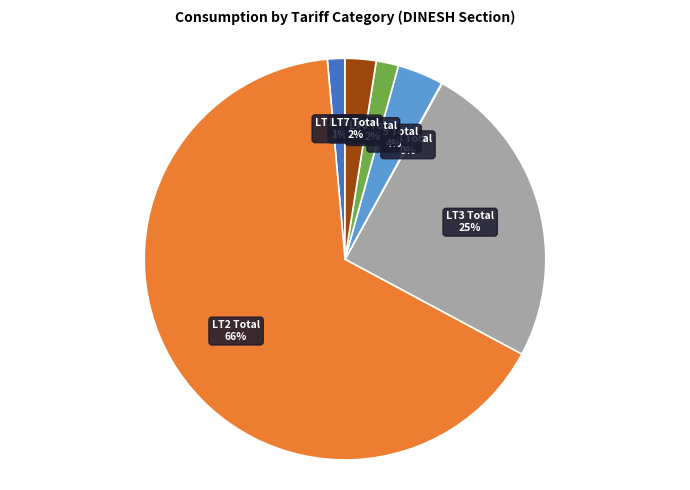

Which slice is the largest?

LT2 Total